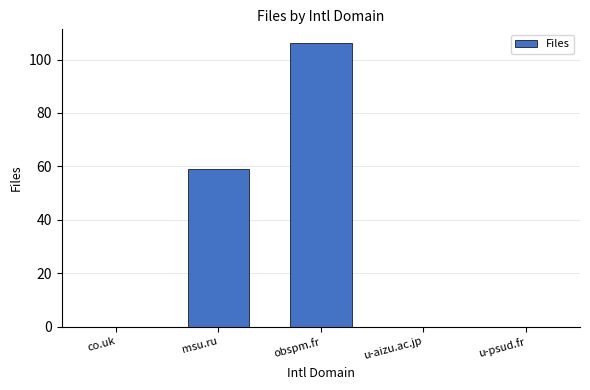

Reading left to right, list all the values displayed in this chart.

co.uk=0	msu.ru=59	obspm.fr=106	u-aizu.ac.jp=0	u-psud.fr=0